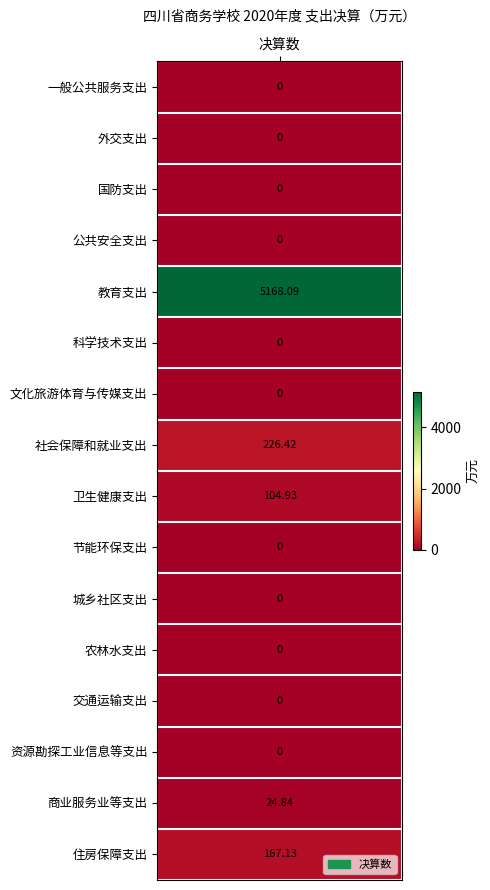

List the labels in order of value, largest first.

4, 7, 15, 8, 14, 0, 1, 2, 3, 5, 6, 9, 10, 11, 12, 13